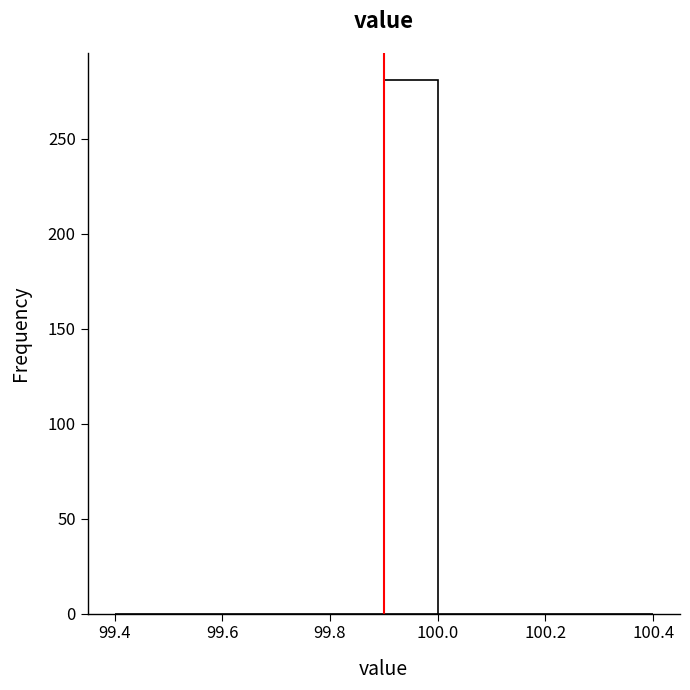

Which range on the x-axis has the tallest bar?

99.9 to 100.0